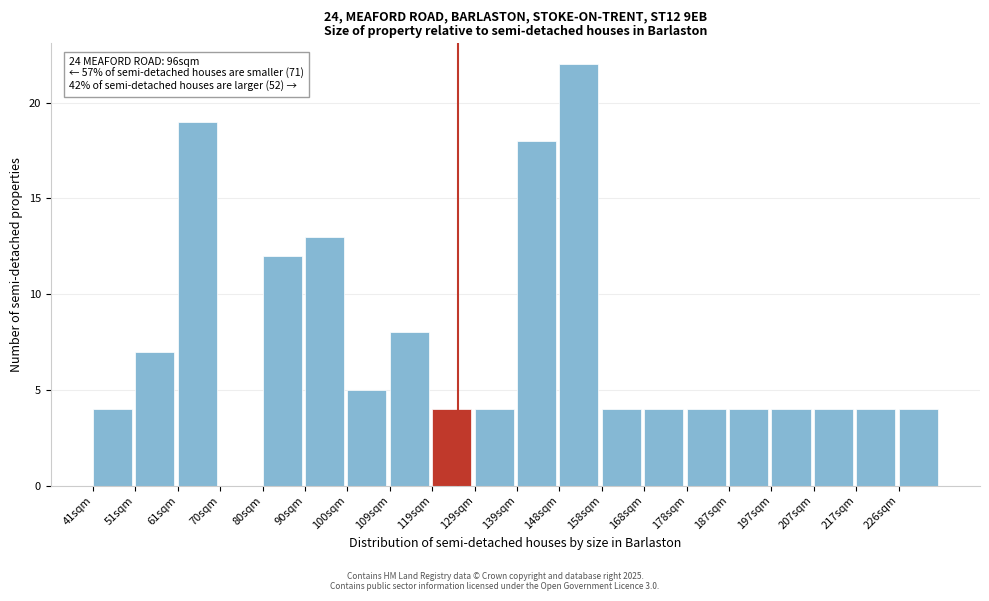

Reading left to right, transcribe all the data shown in this chart.

41sqm=4	51sqm=7	61sqm=19	70sqm=0	80sqm=12	90sqm=13	100sqm=5	109sqm=8	119sqm=4	129sqm=4	139sqm=18	148sqm=22	158sqm=4	168sqm=4	178sqm=4	187sqm=4	197sqm=4	207sqm=4	217sqm=4	226sqm=4